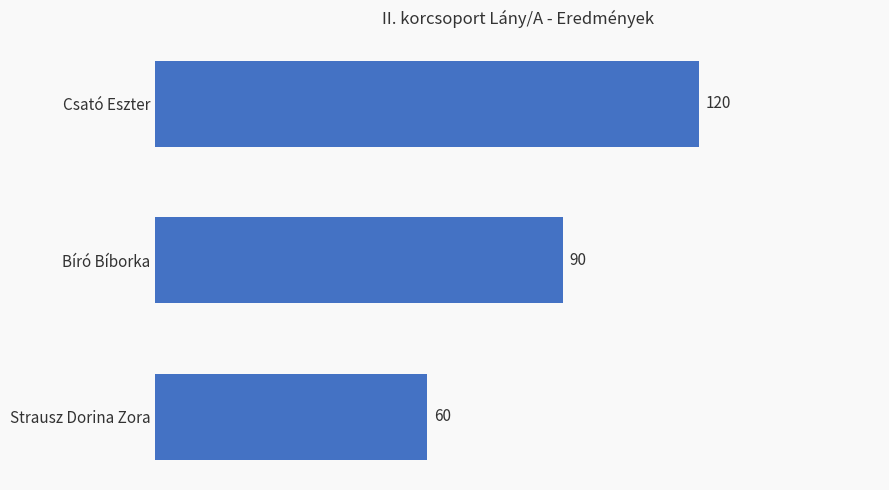

What is the sum of all values?

270